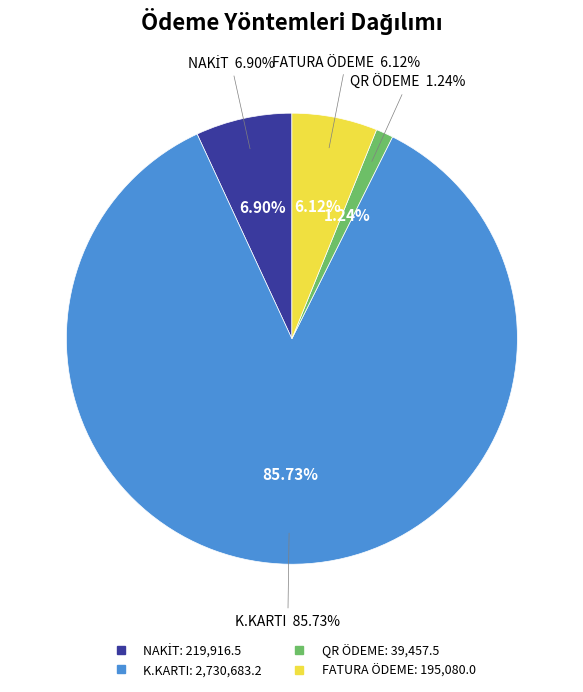

What percentage is the FATURA ÖDEME slice, to the nearest percent?

6%